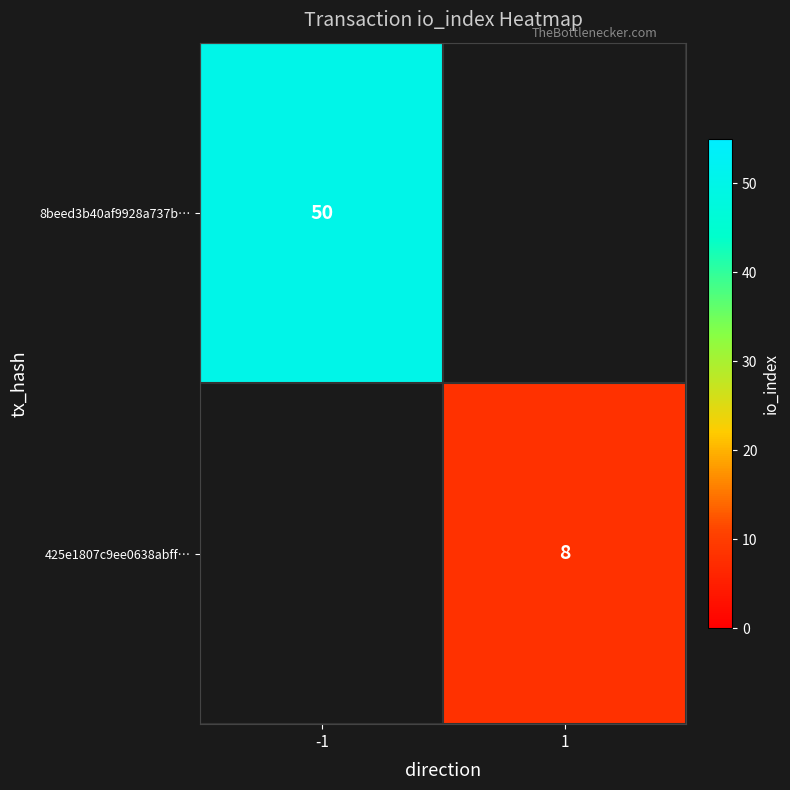

What is the smallest value displayed?

8.0